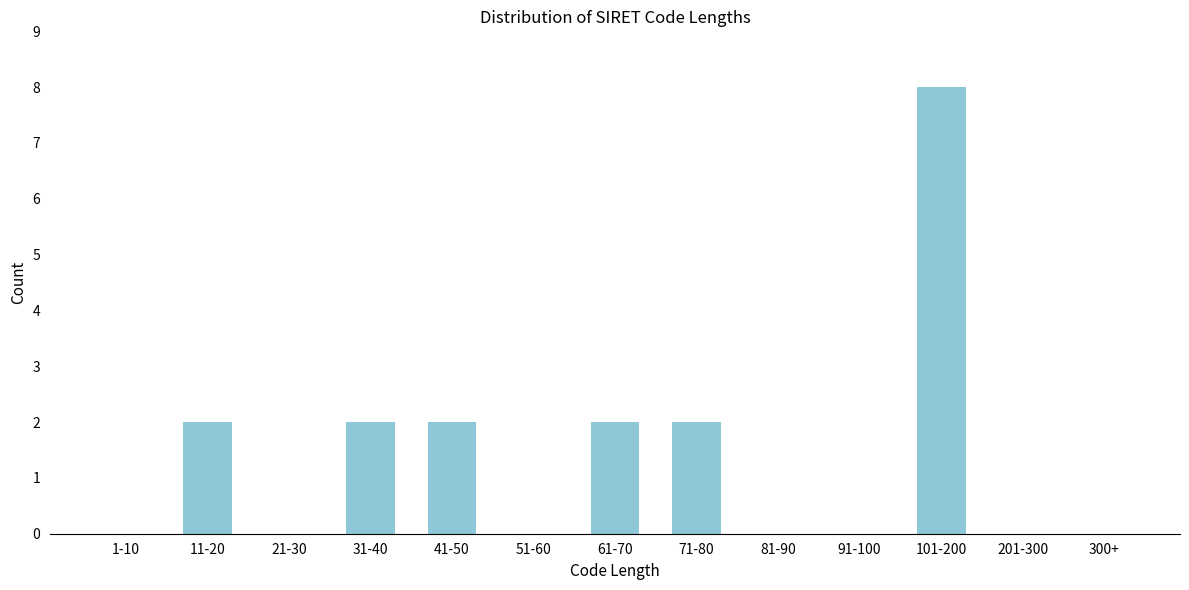

Reading left to right, extract all data points from this chart.

1-10=0	11-20=2	21-30=0	31-40=2	41-50=2	51-60=0	61-70=2	71-80=2	81-90=0	91-100=0	101-200=8	201-300=0	300+=0